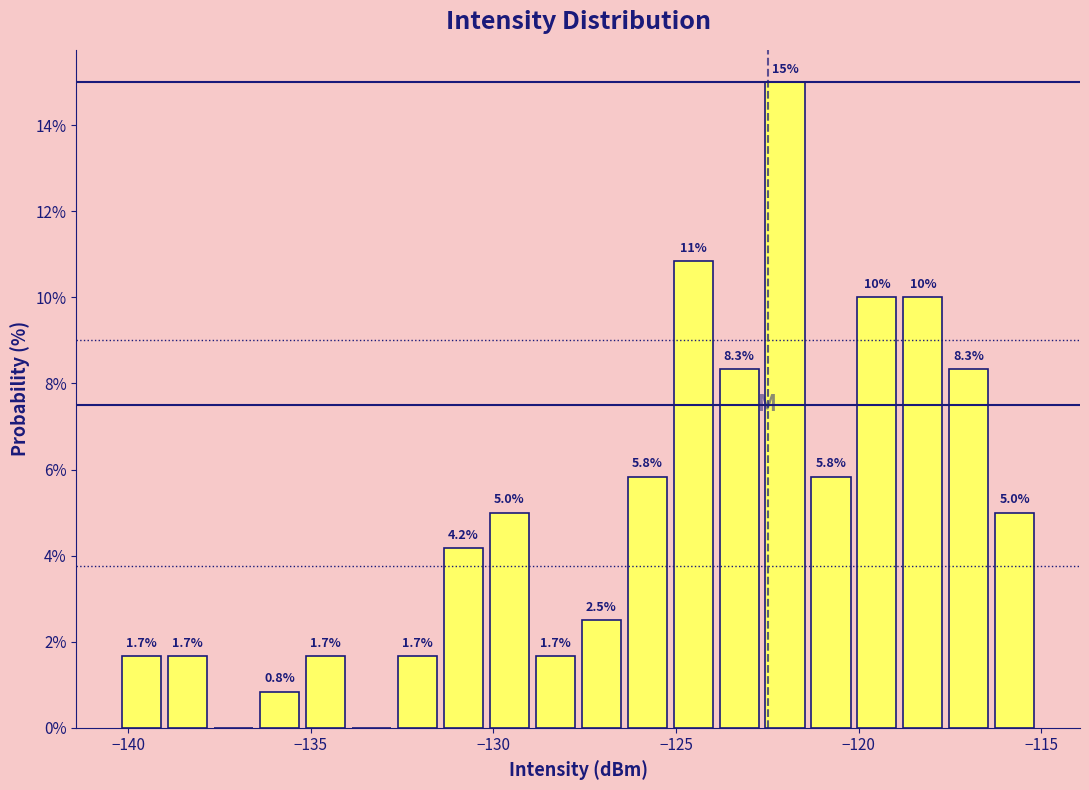

Read against the x-axis, roughly where is the centre of the tallest bar?

-122.0